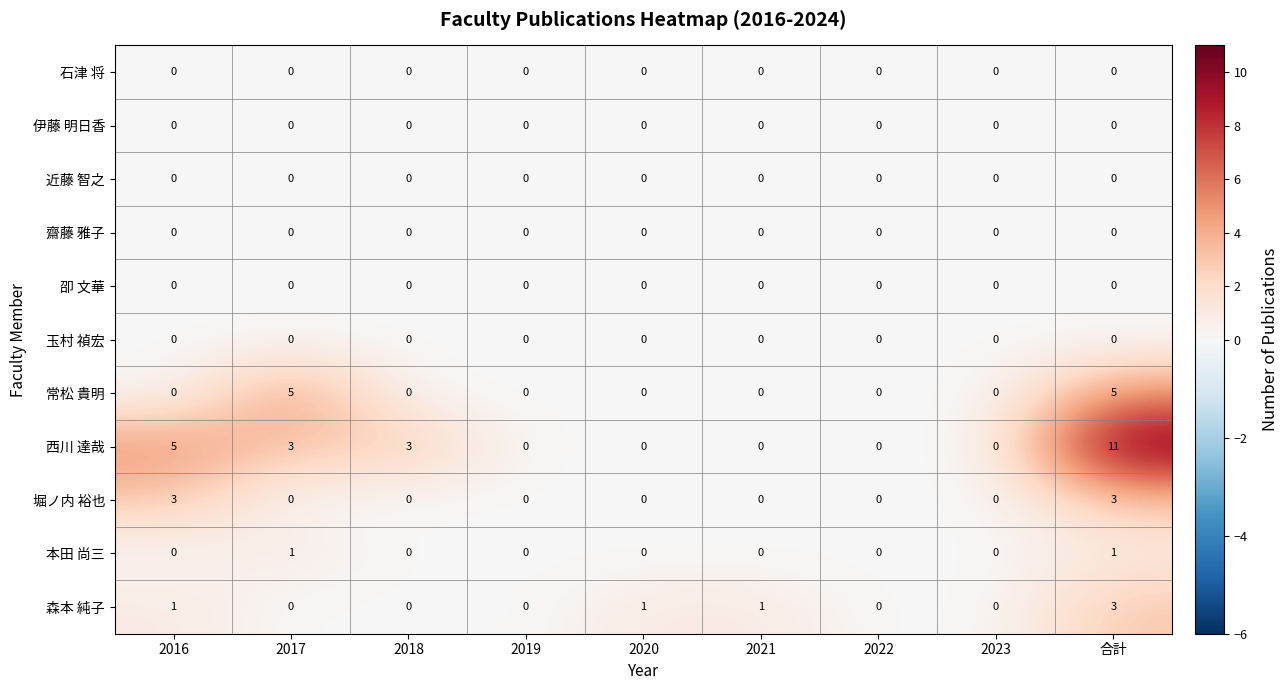

Count the number of categories in the chart.

9